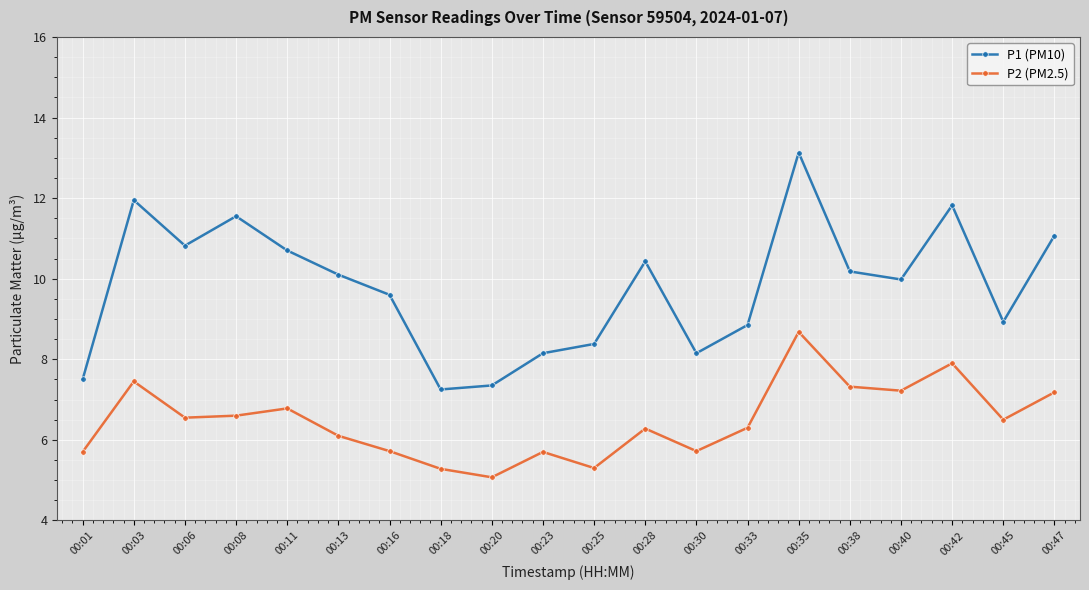

How many lines are shown in the chart?

2